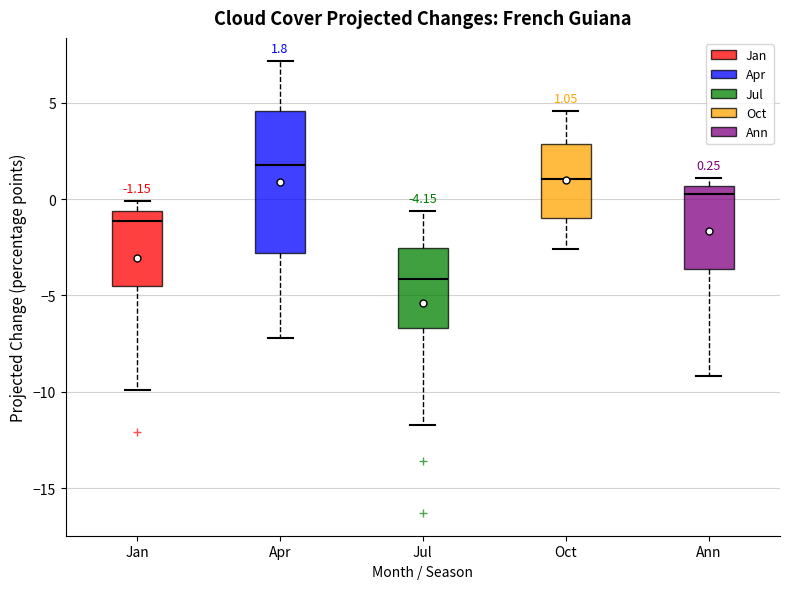

Comparing the boxes themselves (not the whiskers), which one is the tallest?

Apr